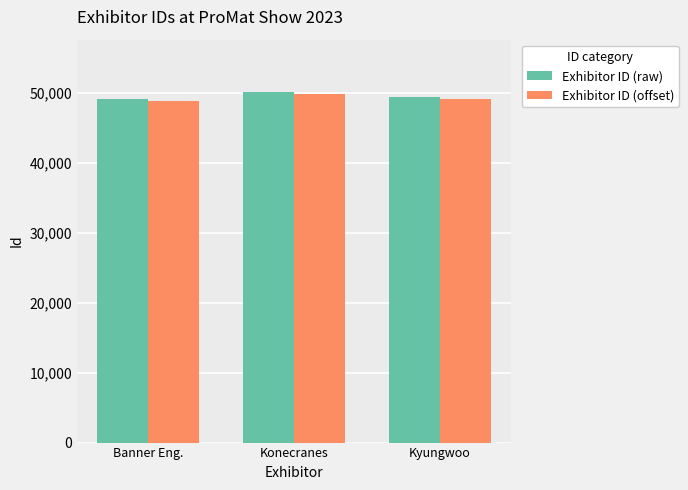

At which category is the sum across all series the highest?

Konecranes